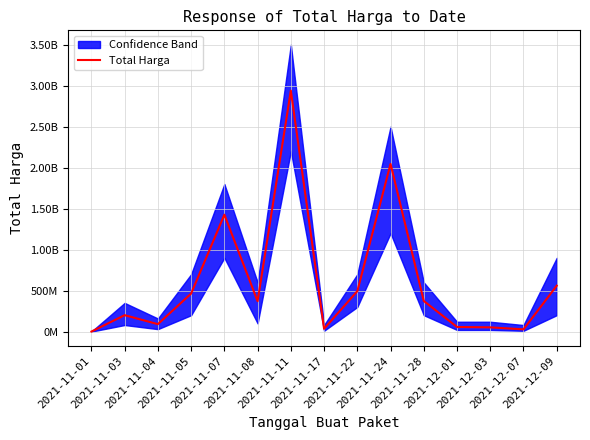

What is the ratio of the value at 2021-11-28 to the value at 2021-12-07?

13.6